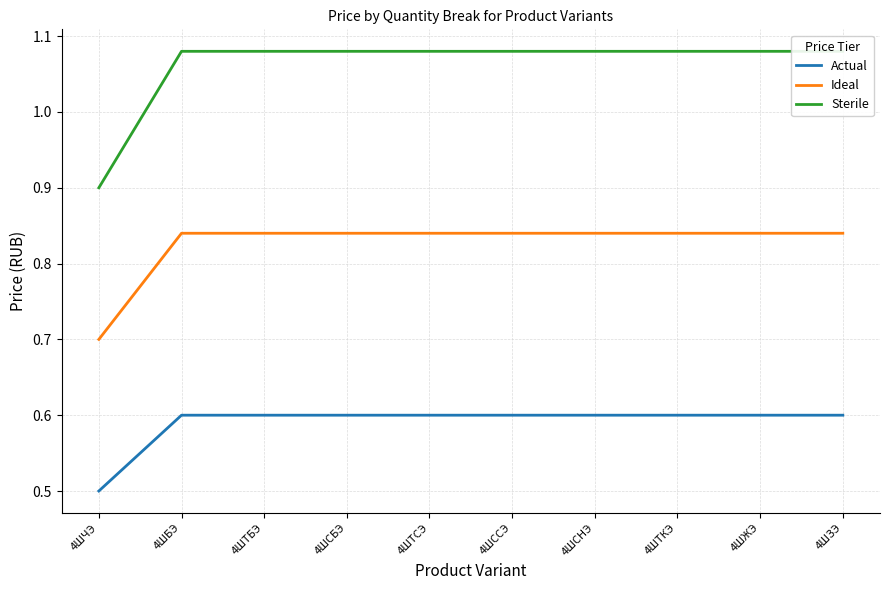

How many series are shown in this chart?

3